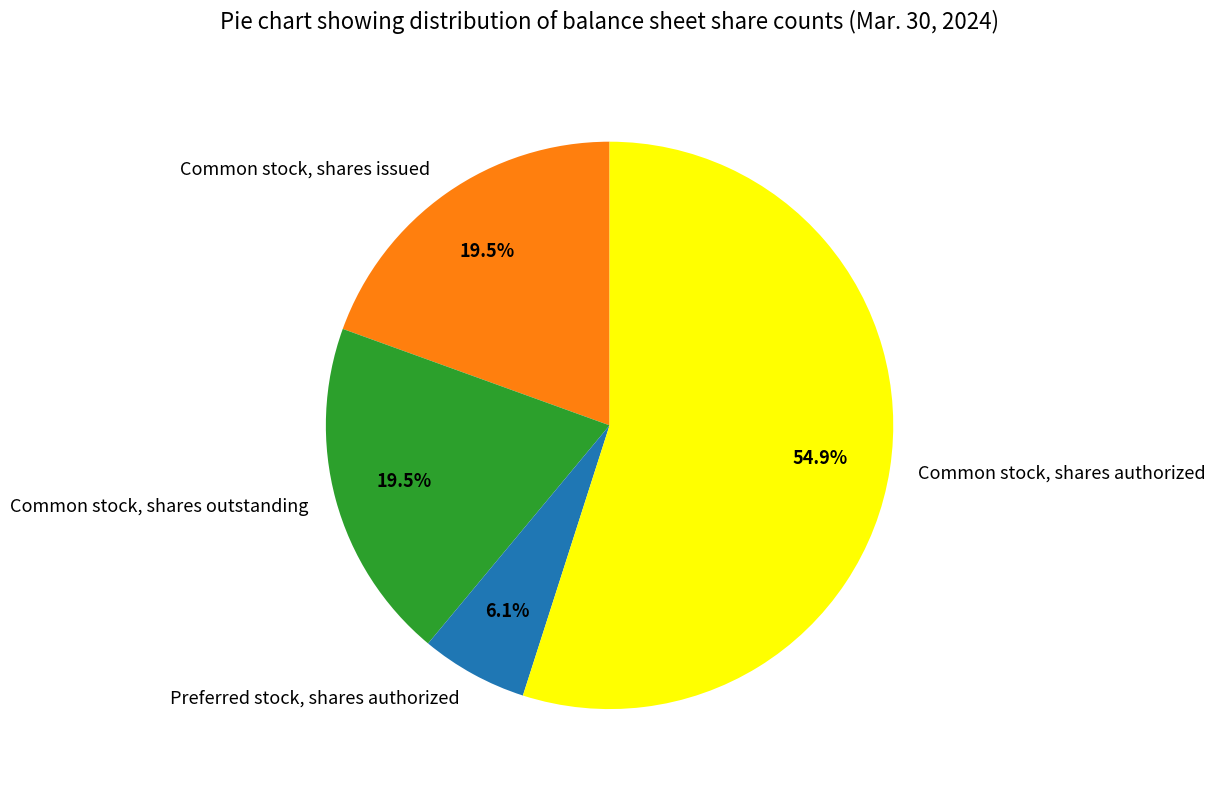

Which has a higher value, Common stock, shares outstanding or Common stock, shares authorized?

Common stock, shares authorized